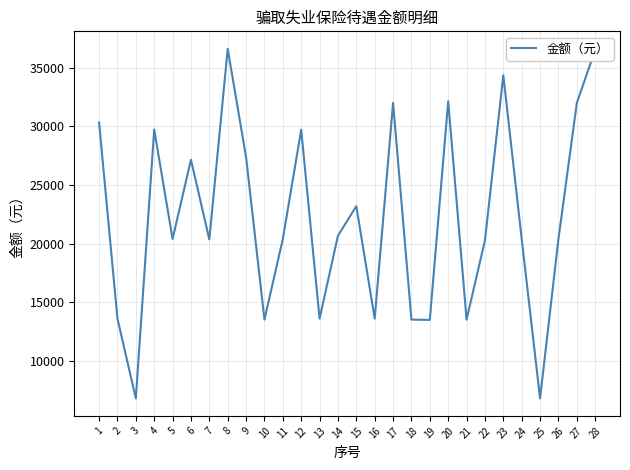

Where is the first local minimum?

3